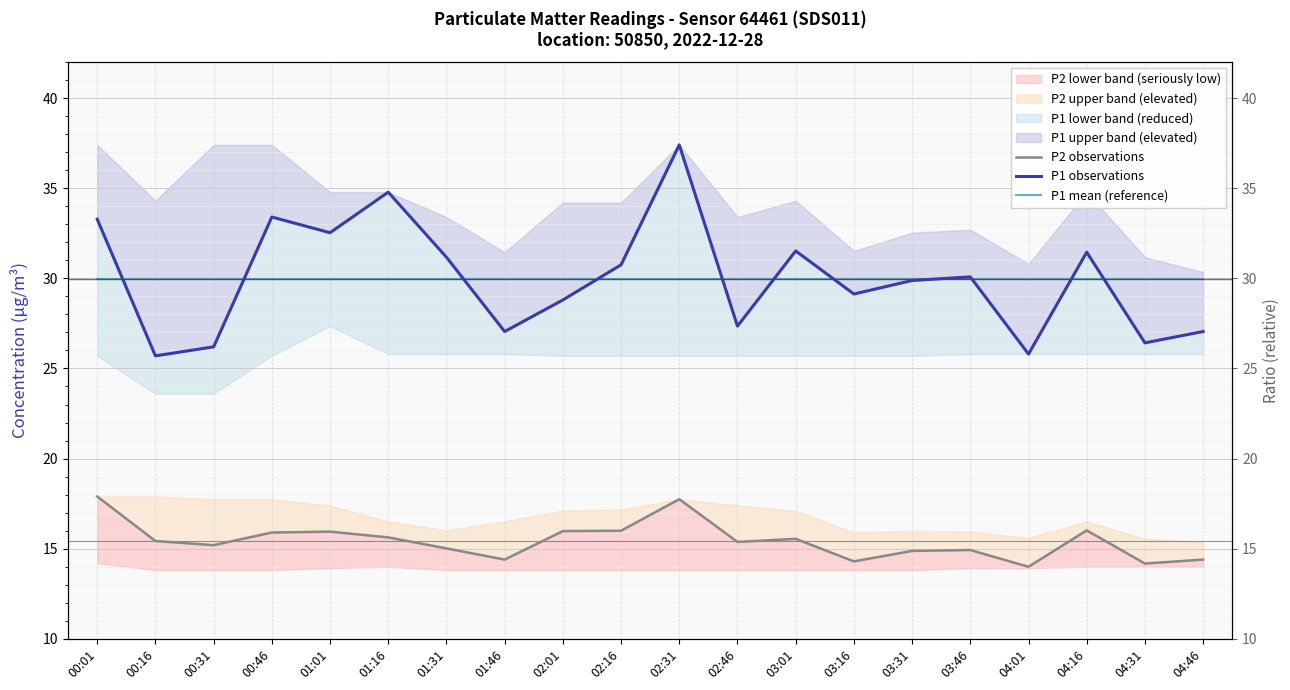

At how many categories does at least one series exceed 24?

20